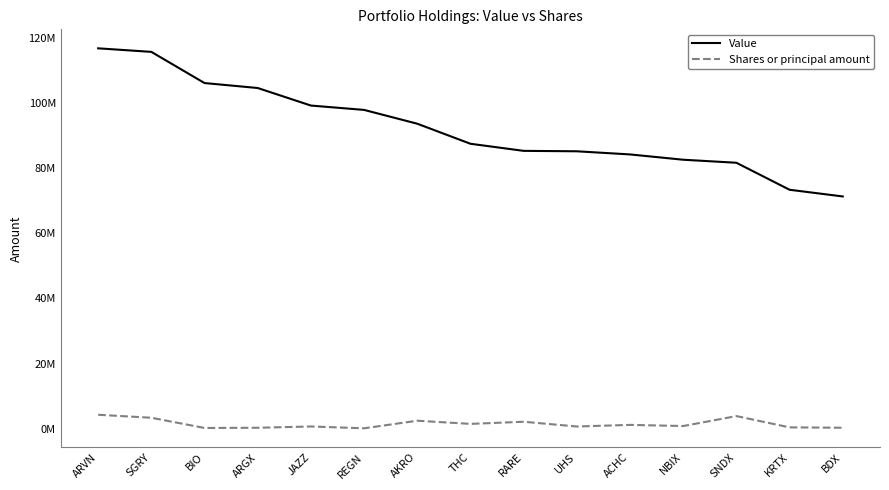

Does the chart display data point markers on the line(s)?

No